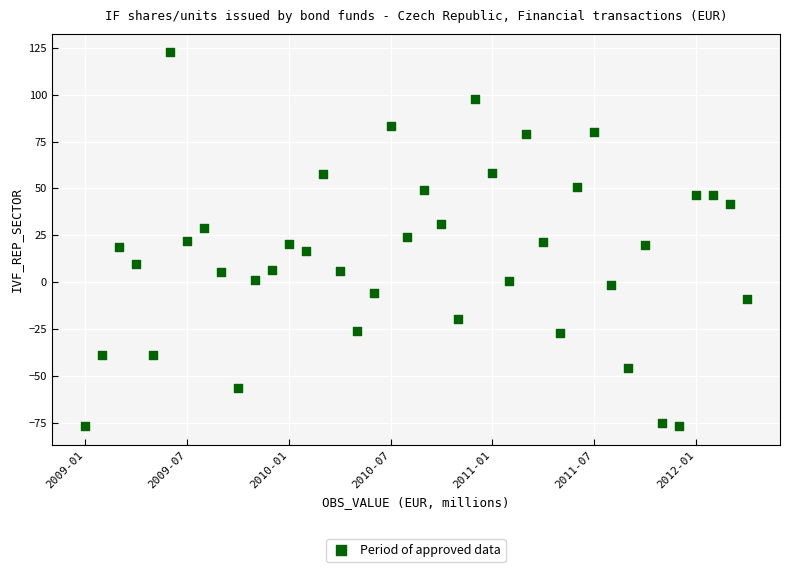

What is the range of Y values (max minus min)?

199.5